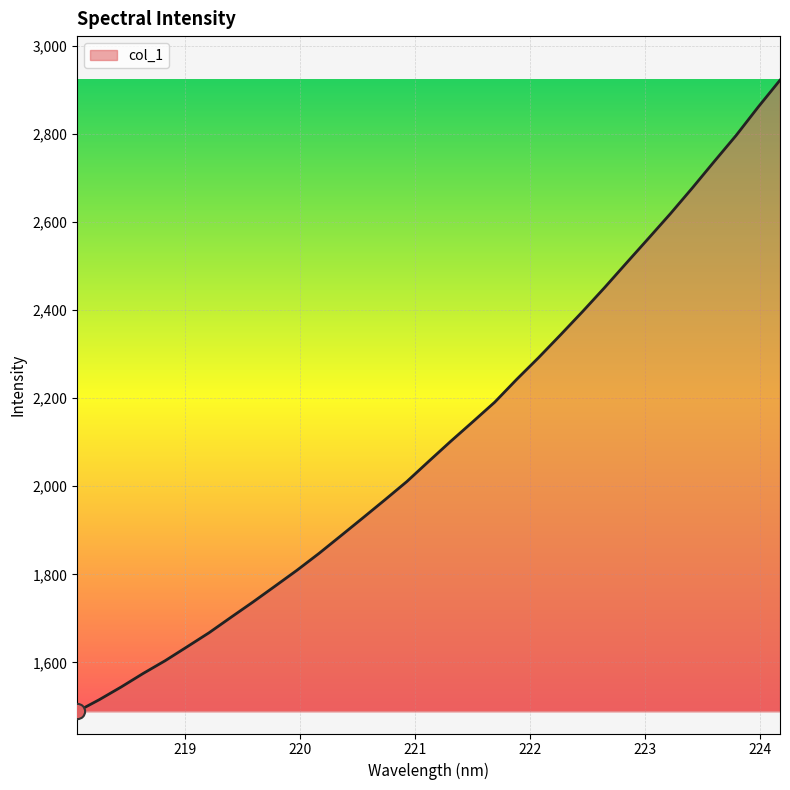

What is the difference between the maximum and minimum values?

1433.5